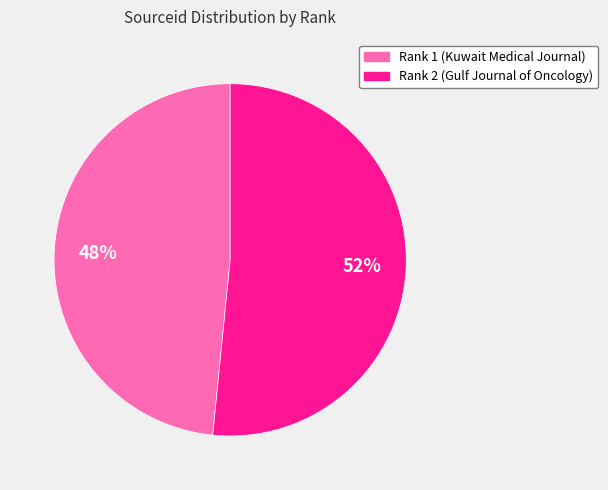

To the nearest percent, what is the average slice percentage?

50%